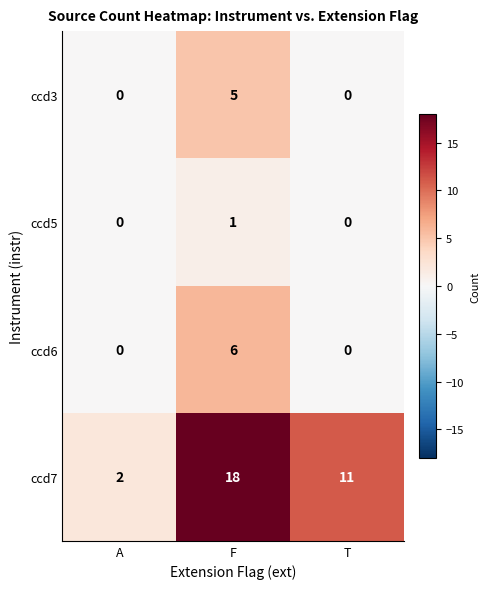

Where does the ccd7 series first go above 11?

F